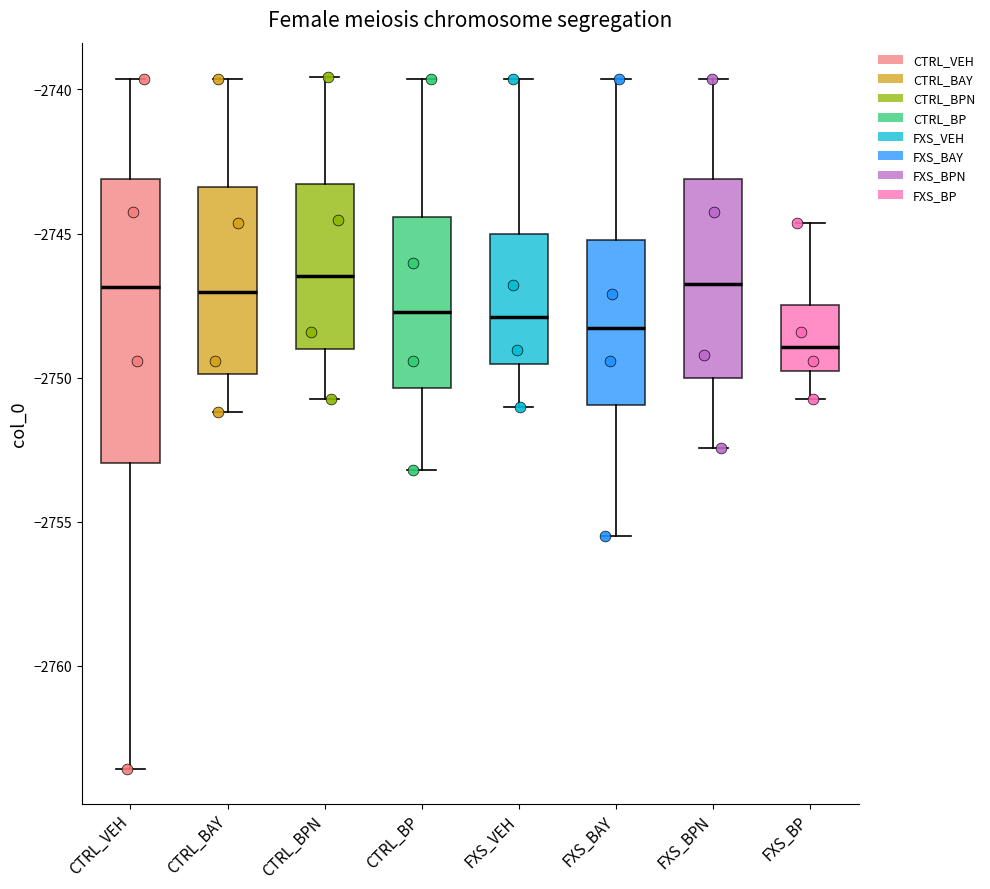

Reading left to right, transcribe this box plot: for each box, give where its median line is, the range the box spans, and where its two whiskers end, as read against the y-axis. The values are not printed on the chart, so give them approximately, as read against the axis.

CTRL_VEH: median -2747.0, box -2753.0 to -2743.0, whiskers -2763.5 to -2739.5
CTRL_BAY: median -2747.0, box -2750.0 to -2743.5, whiskers -2751.0 to -2739.5
CTRL_BPN: median -2746.5, box -2749.0 to -2743.5, whiskers -2750.5 to -2739.5
CTRL_BP: median -2747.5, box -2750.5 to -2744.5, whiskers -2753.0 to -2739.5
FXS_VEH: median -2748.0, box -2749.5 to -2745.0, whiskers -2751.0 to -2739.5
FXS_BAY: median -2748.5, box -2751.0 to -2745.0, whiskers -2755.5 to -2739.5
FXS_BPN: median -2746.5, box -2750.0 to -2743.0, whiskers -2752.5 to -2739.5
FXS_BP: median -2749.0, box -2750.0 to -2747.5, whiskers -2750.5 to -2744.5